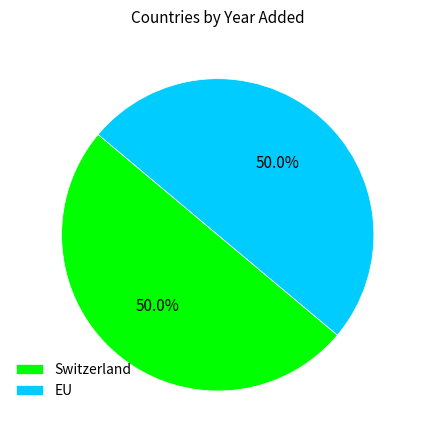

To the nearest percent, what portion does Switzerland represent?

50%